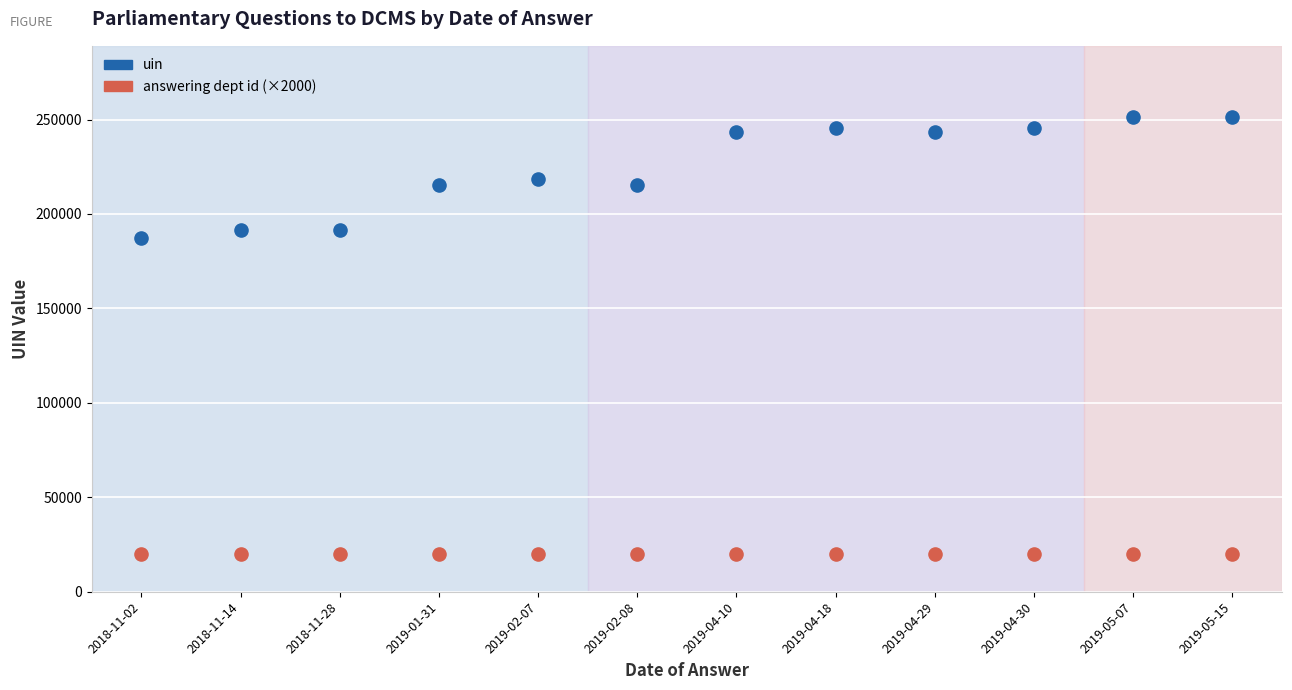

Which series reaches the maximum Y coordinate?

uin